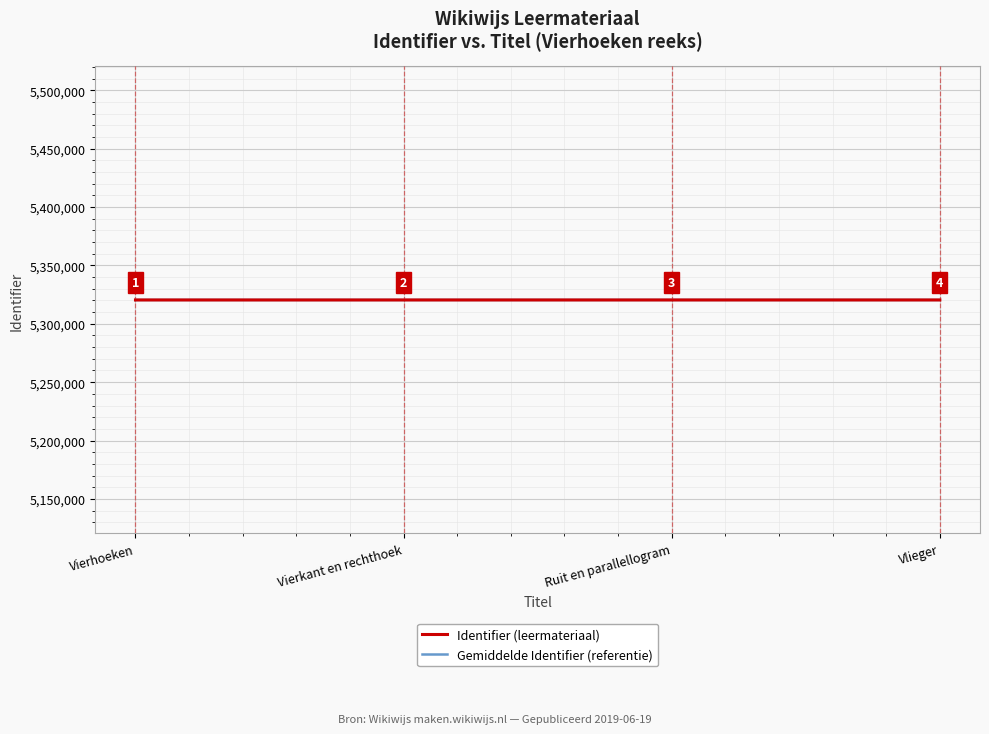

What position from the right is Vierkant en rechthoek?

3